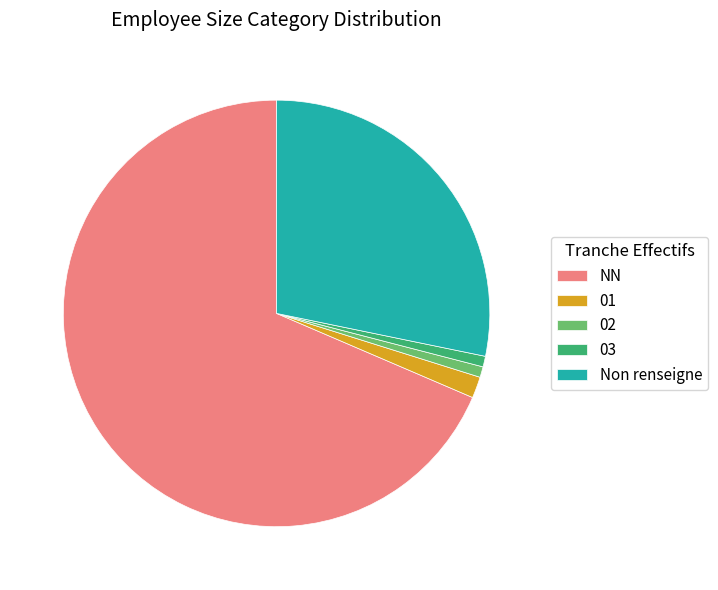

Is it true that 01 is 11% of the pie?

False